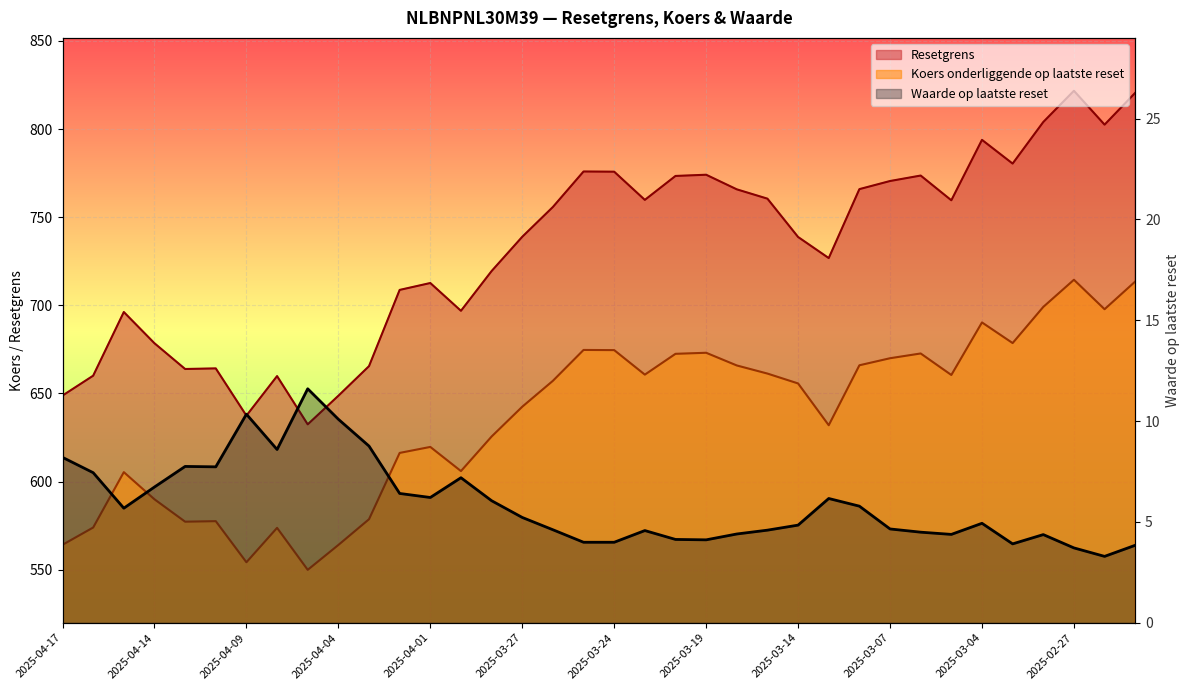

Which series has the widest spread of values?

Resetgrens